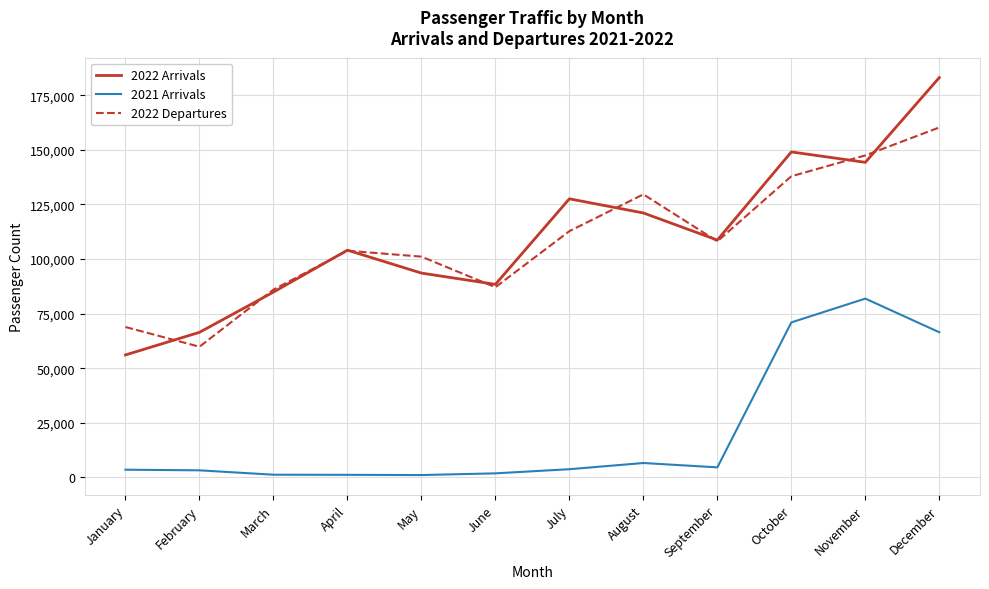

What is the greatest value displayed?

183134